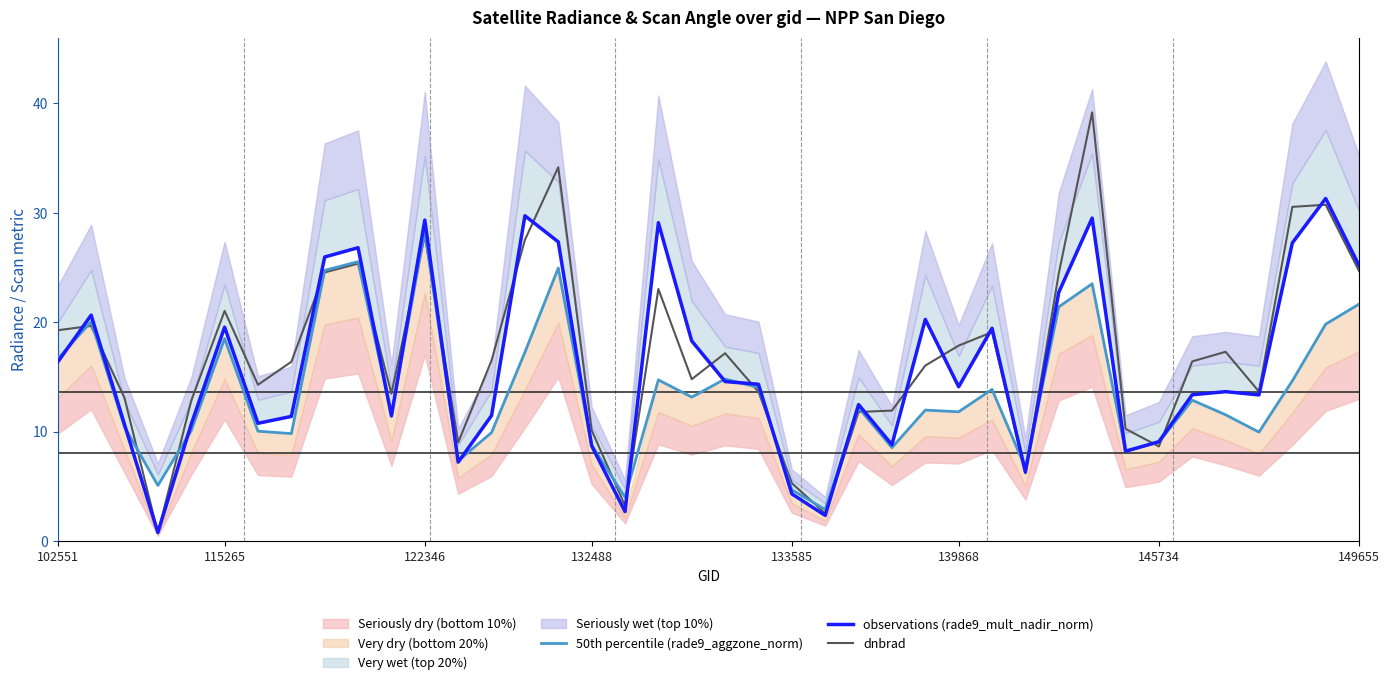

What is the sum of all dnbrad values?

684.3